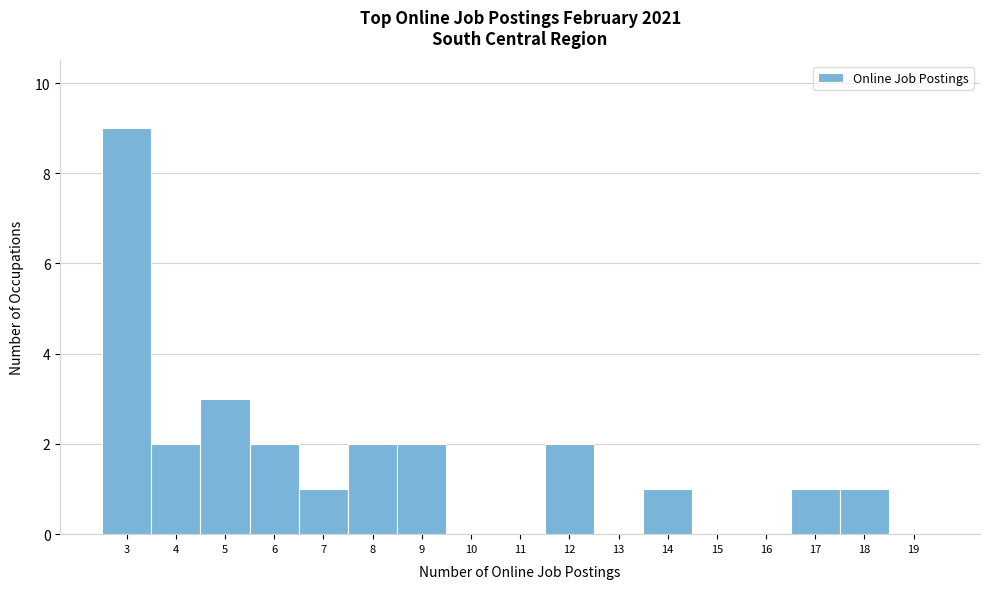

Reading left to right, transcribe this chart: for each bar, give the range it covers on the x-axis and its height. The values are not printed on the chart, so give them approximately, as read against the axis.

2.5 to 3.5: 9
3.5 to 4.5: 2
4.5 to 5.5: 3
5.5 to 6.5: 2
6.5 to 7.5: 1
7.5 to 8.5: 2
8.5 to 9.5: 2
9.5 to 10.5: 0
10.5 to 11.5: 0
11.5 to 12.5: 2
12.5 to 13.5: 0
13.5 to 14.5: 1
14.5 to 15.5: 0
15.5 to 16.5: 0
16.5 to 17.5: 1
17.5 to 18.5: 1
18.5 to 19.5: 0